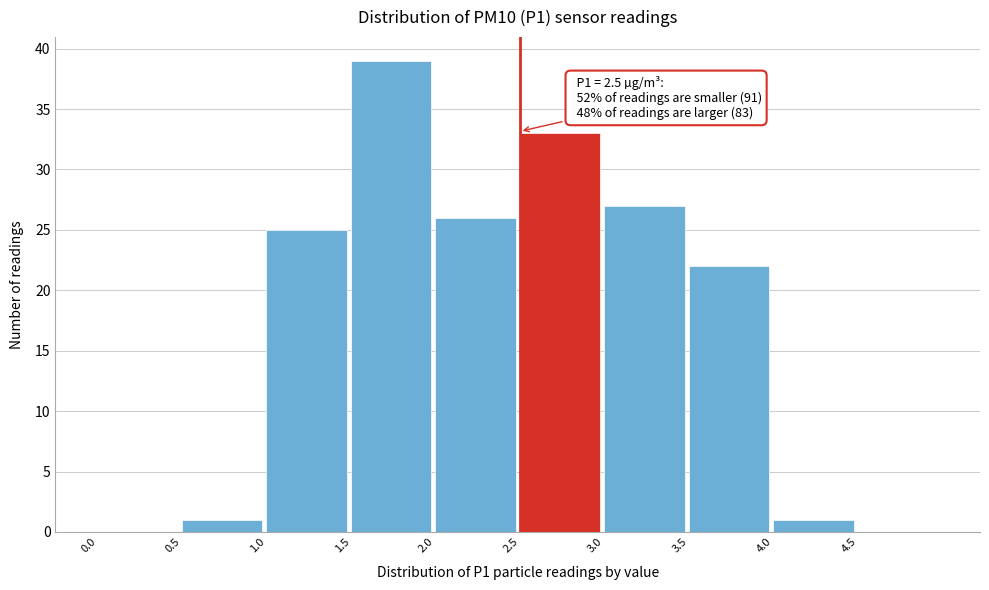

Which range on the x-axis has the tallest bar?

1.5 to 2.0